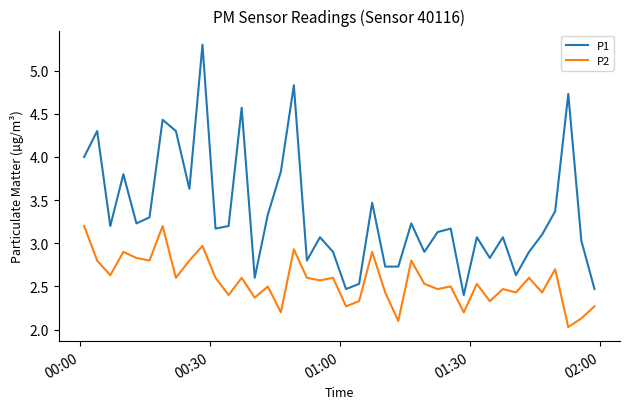

What is the lowest value of the P1 series?

2.4